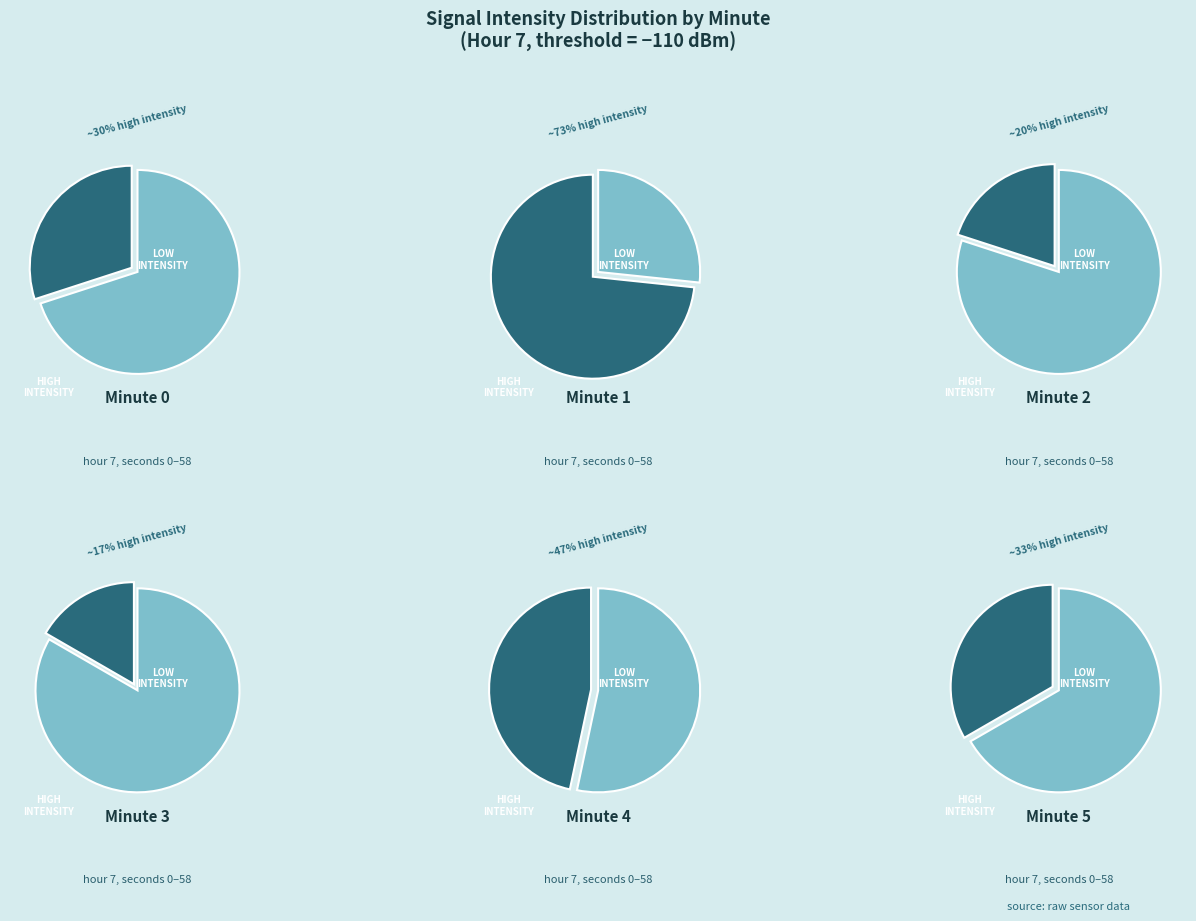

What portion of the pie excludes Minute 4?

78.8%